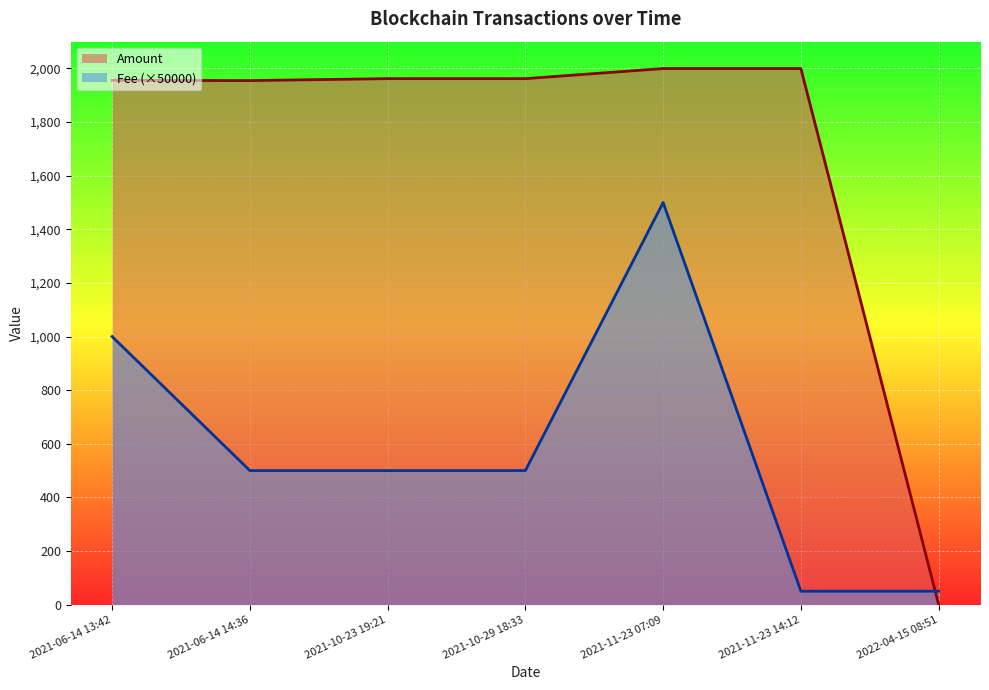

What is the sum of all Fee values?

4100.0